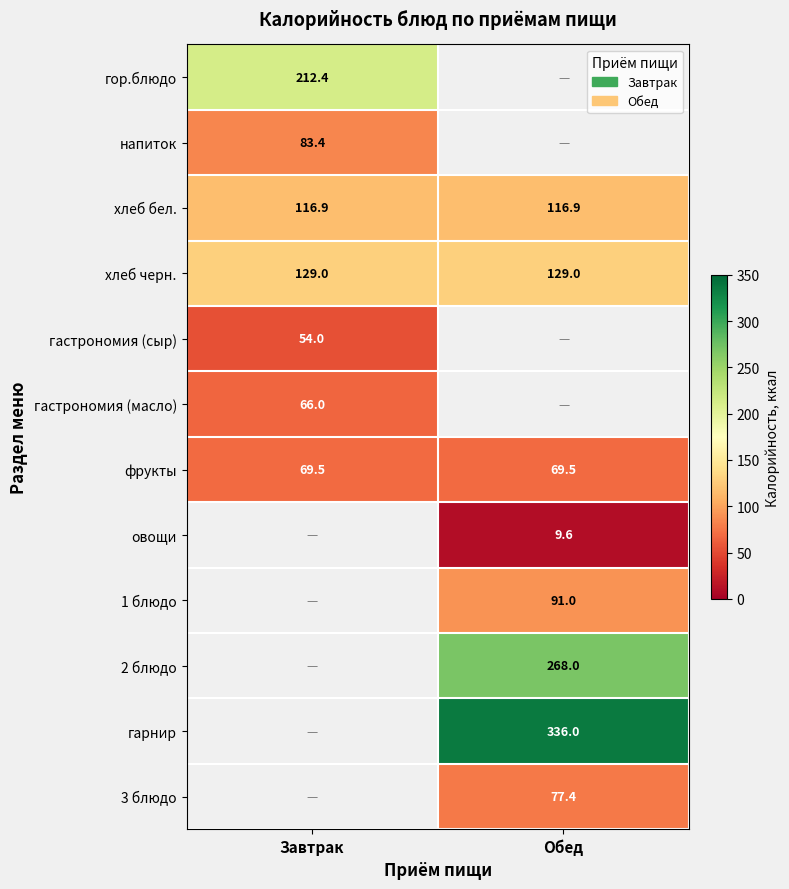

True or false: фрукты has a value of 69.5 at Завтрак.

True